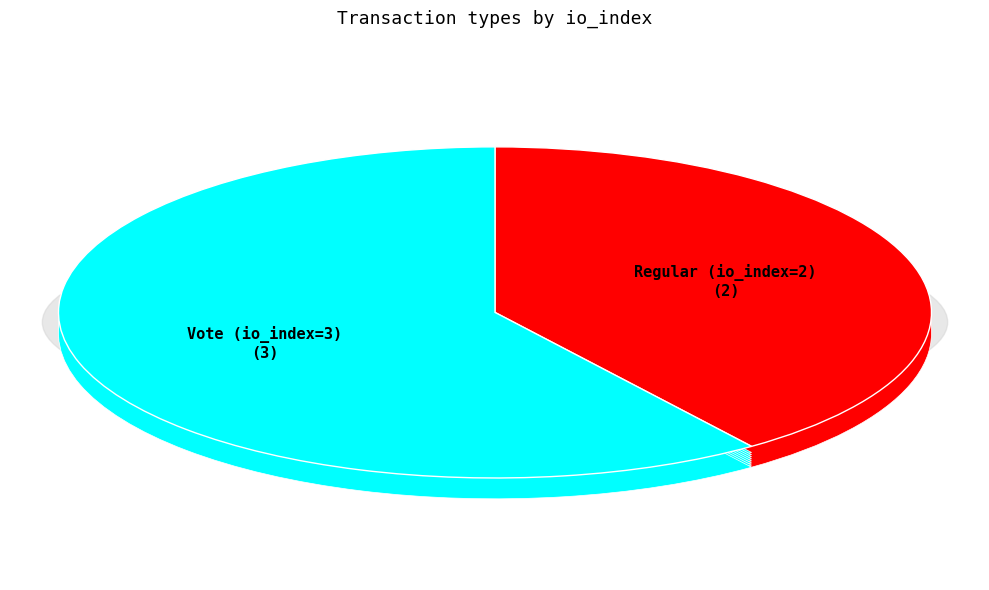

What percentage do Vote (io_index=3) and Regular (io_index=2) together represent?

100.0%